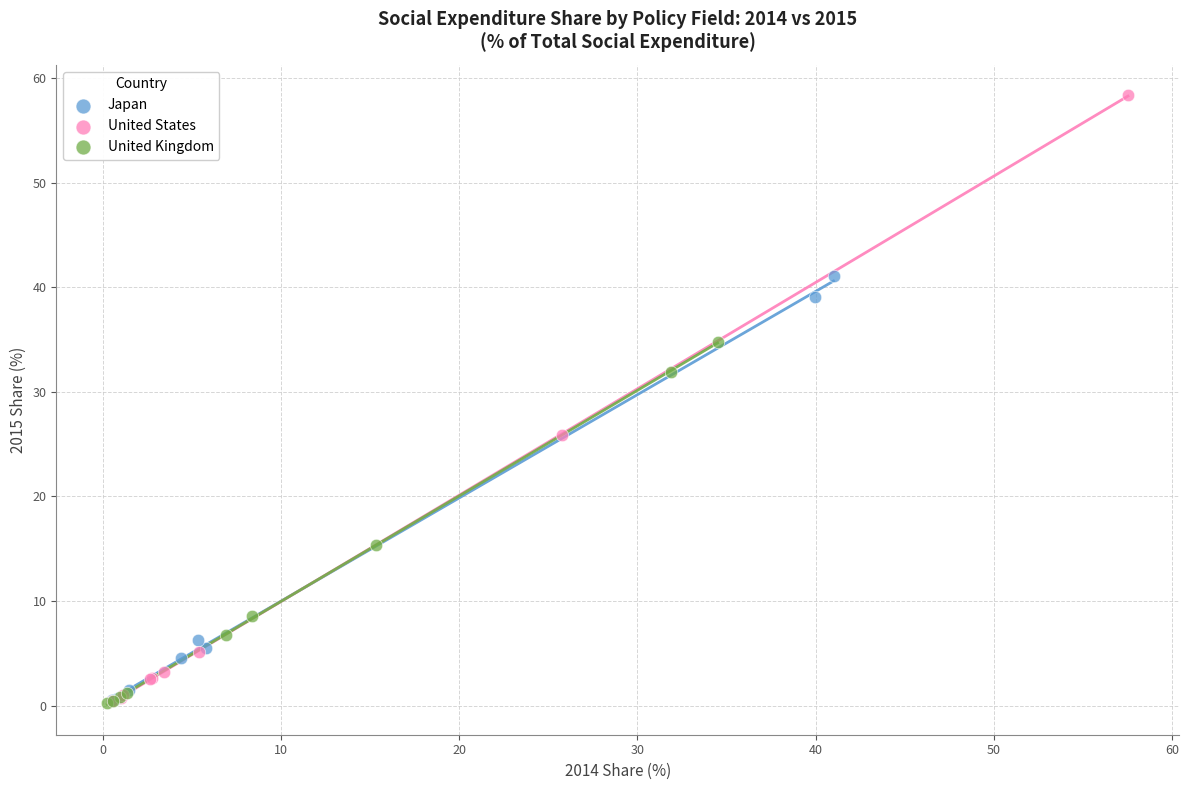

Which series reaches the maximum Y coordinate?

United States